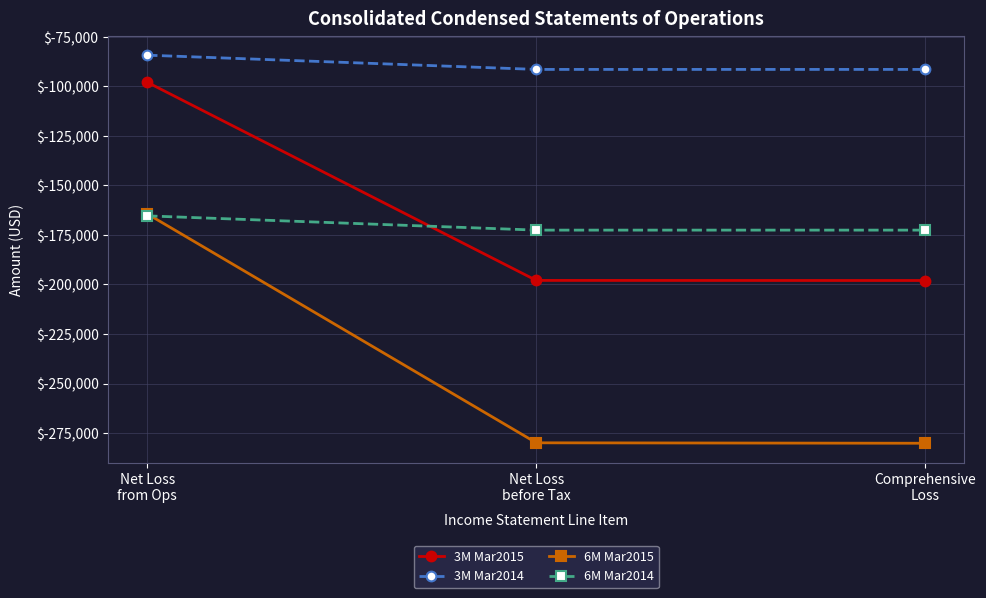

What is the minimum value shown in the chart?

-280143